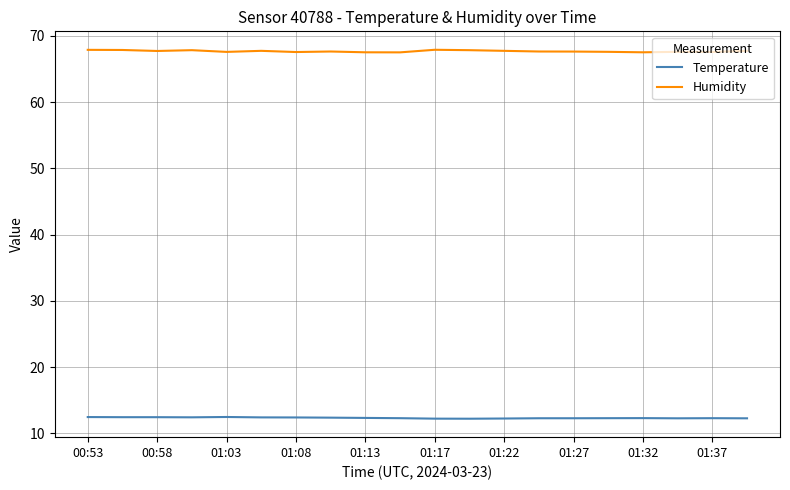

At how many categories does at least one series exceed 56?

20